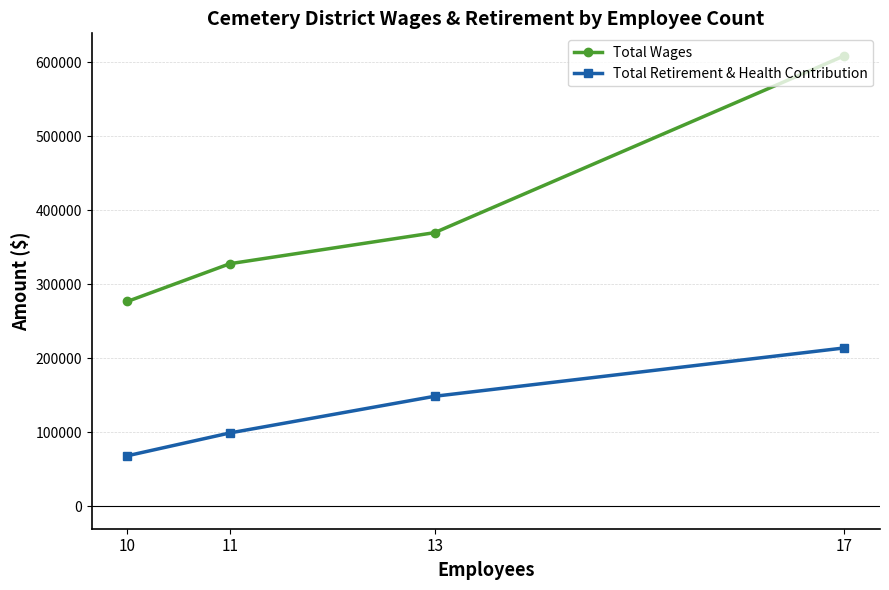

Which series changed the most between 17 and 13?

Total Wages